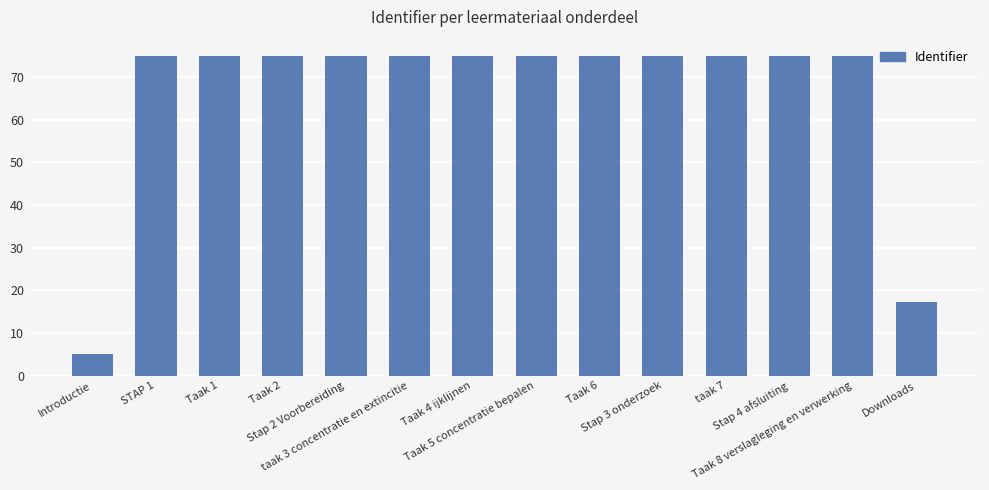

What is the difference between the maximum and second lowest values?

57.8